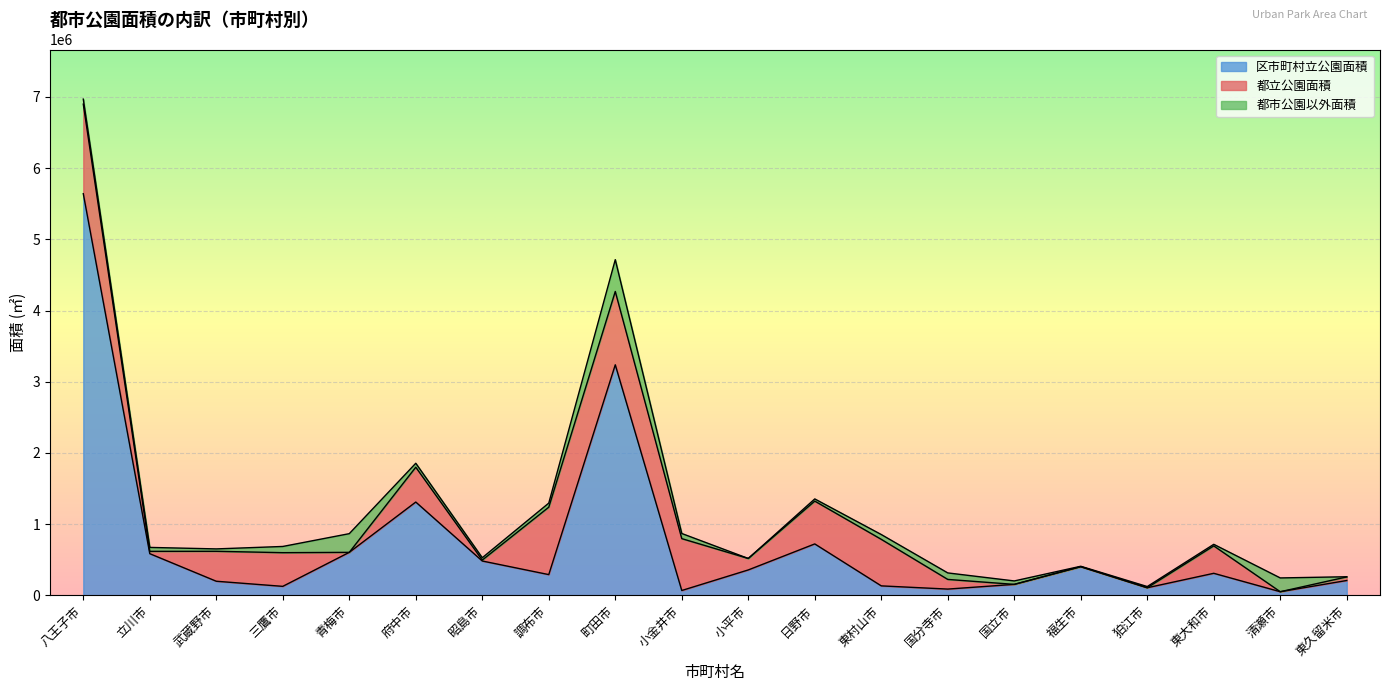

Reading right to left, extract all data points from this chart.

区市町村立公園面積: 208499.8	50685.5	309392.9	106614.5	402102.4	153917.0	87844.4	132880.7	721993.7	356715.0	67894.0	3237644.2	291139.2	482167.4	1310118.6	603642.9	126131.3	197936.9	585054.9	5640853.0
都立公園面積: 50112.0	0.0	384978.3	0.0	498.1	0.0	135732.0	653623.7	601372.5	161062.3	728440.0	1029911.8	946863.4	13123.7	489027.1	0.0	472969.9	420595.6	32774.8	1257579.5
都市公園以外面積: 2485.3	193733.0	22079.8	16739.9	5742.8	48325.9	91294.8	67513.2	30681.3	0.0	72237.0	446817.9	57327.1	32758.3	55683.0	262558.6	87255.6	33575.2	55217.0	70273.0